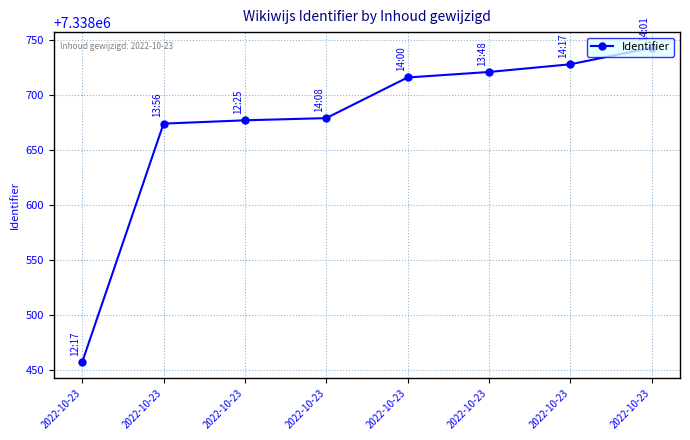

What is the value of the 5th point from the left?

7338457